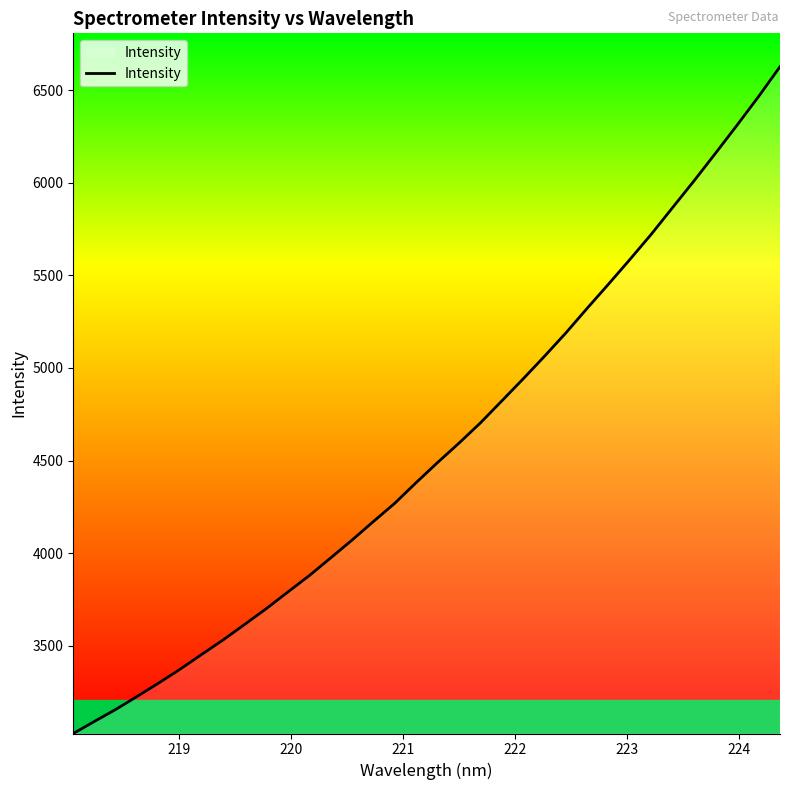

What is the minimum value shown in the chart?

3027.1